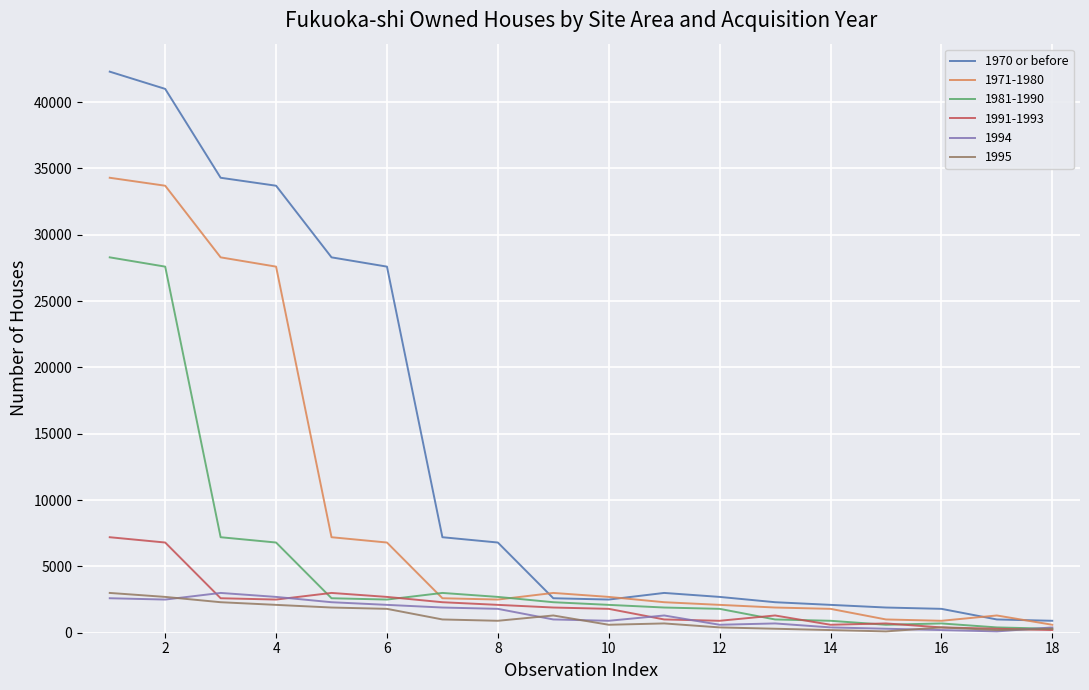

Which series has the largest range (max minus min)?

1970 or before